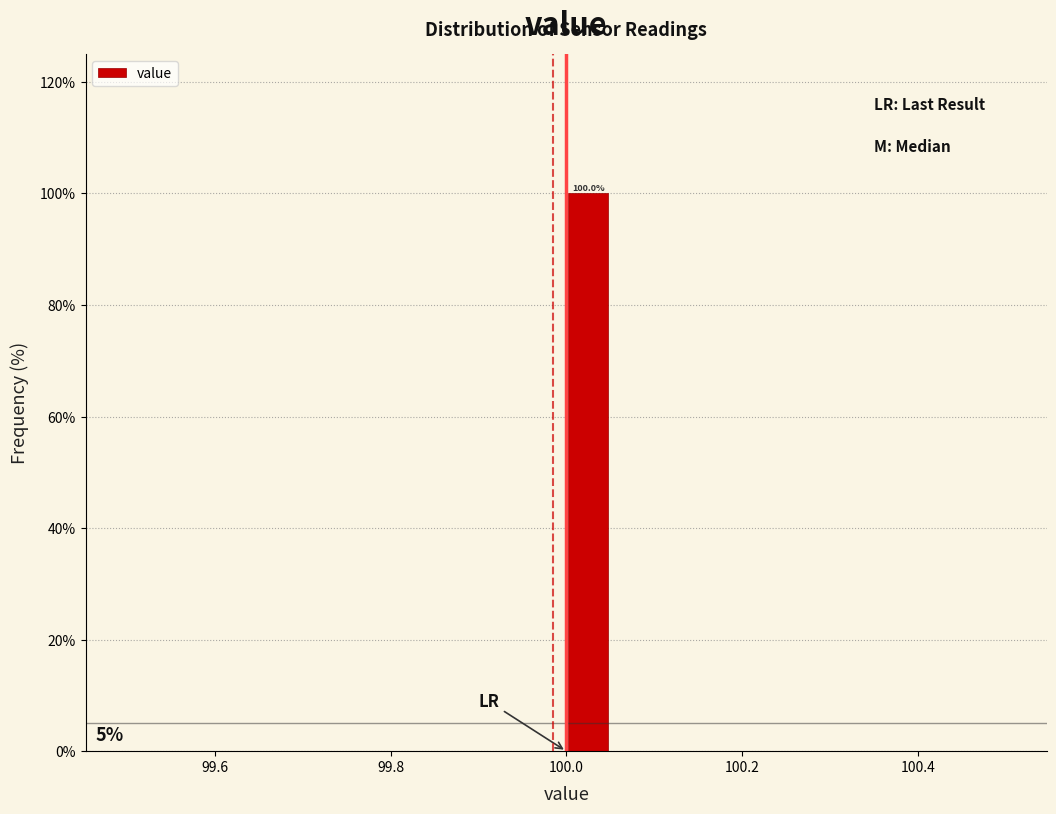

Read against the x-axis, roughly where is the centre of the tallest bar?

100.02